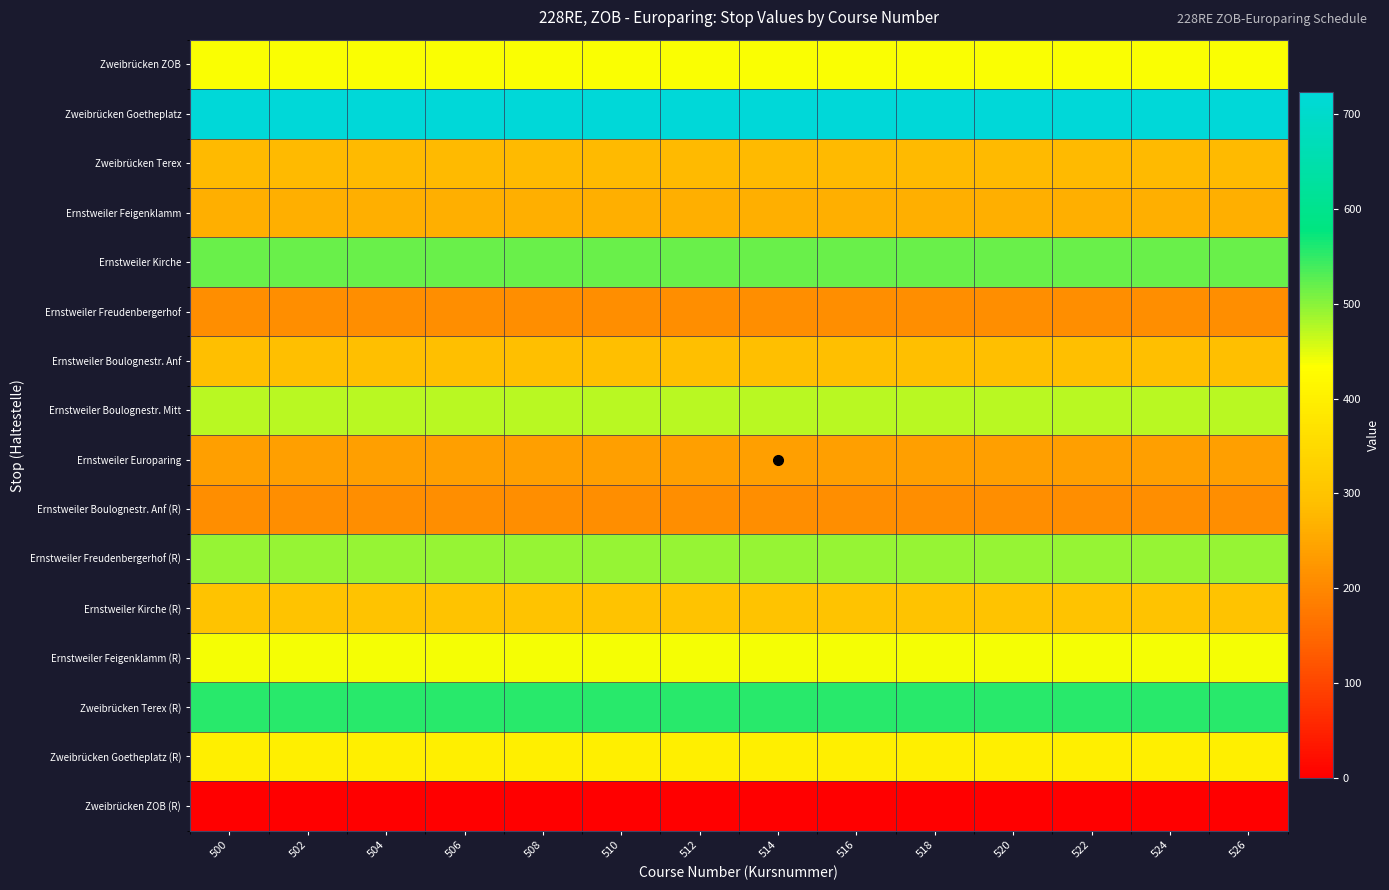

What is the spread (max minus min) of values at 526?

723